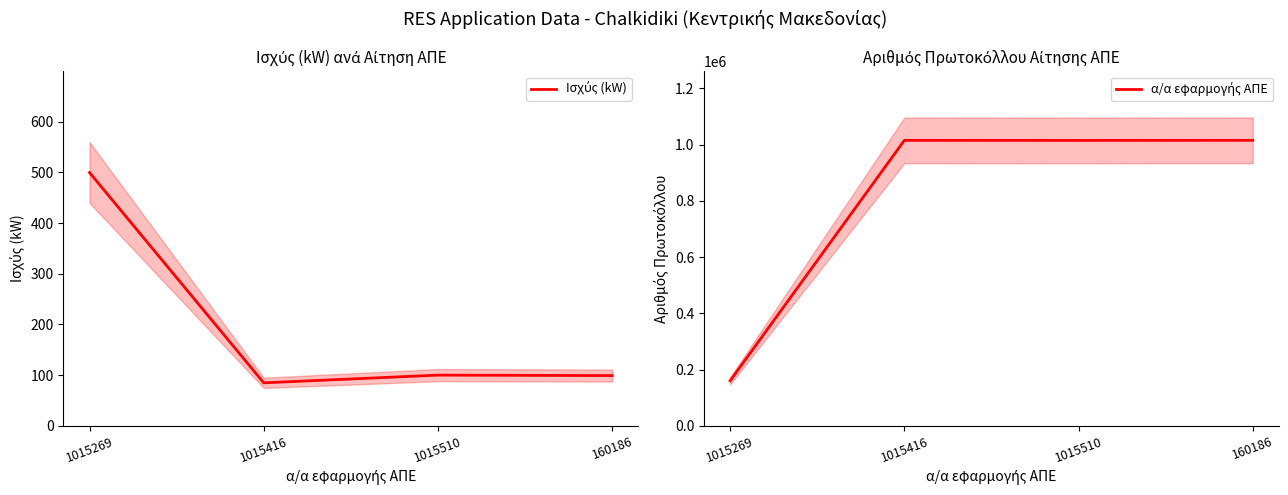

What is the label of the 4th point from the right?

1015269